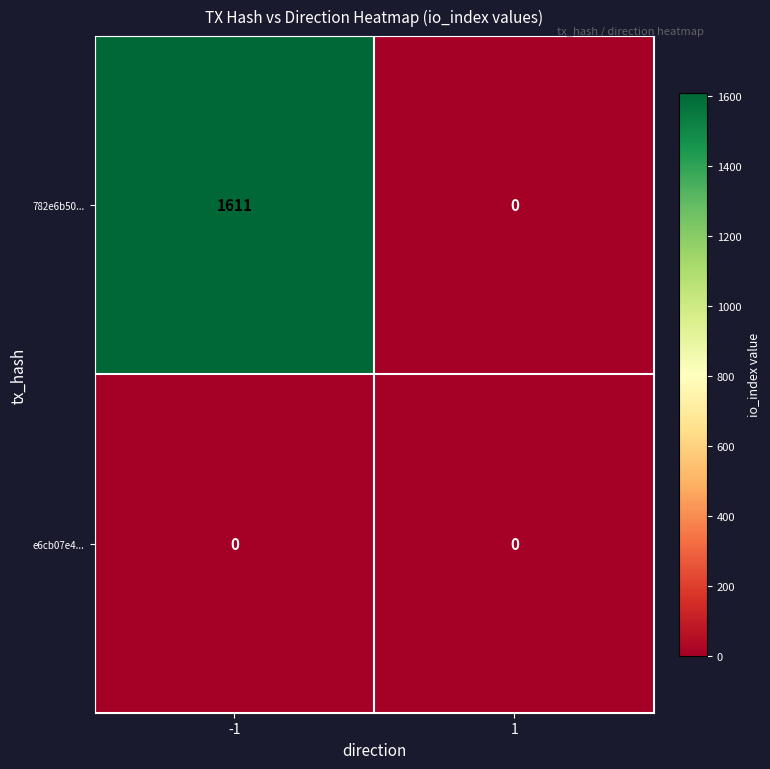

What is the difference between the 782e6b50... values at 1 and -1?

1611